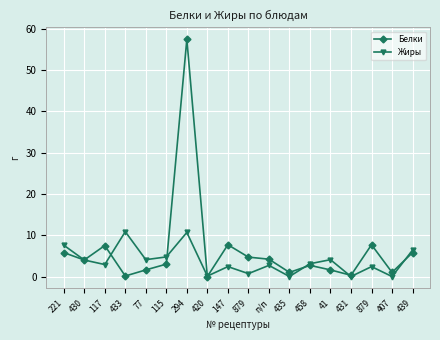

What is the sum of all Жиры values?

66.8